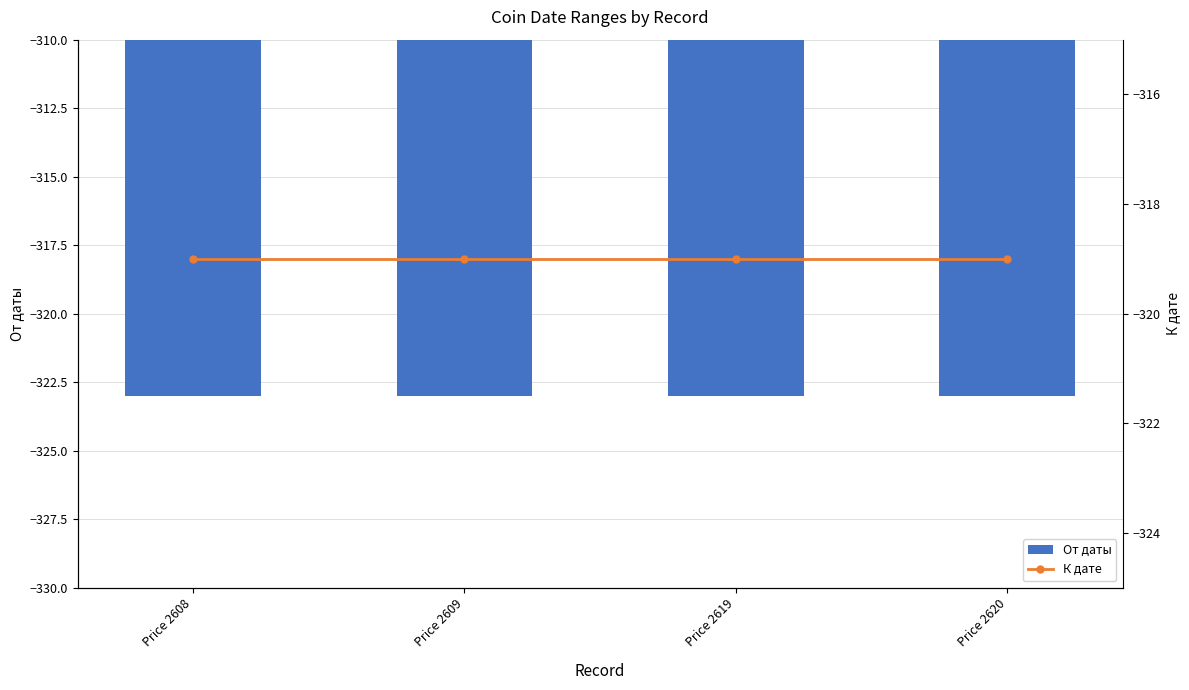

At Price 2609, list the series in order from largest to smallest.

К дате, От даты